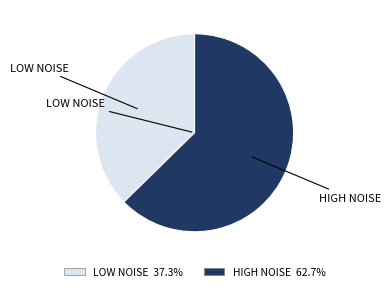

What is the smallest slice in the pie chart?

LOW NOISE